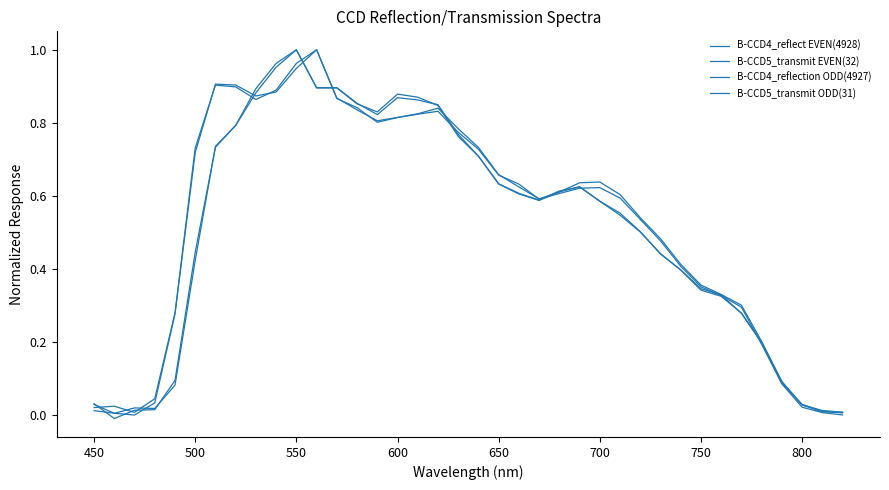

True or false: B-CCD5_transmit ODD(31) has more than 1 interior local peaks.

True